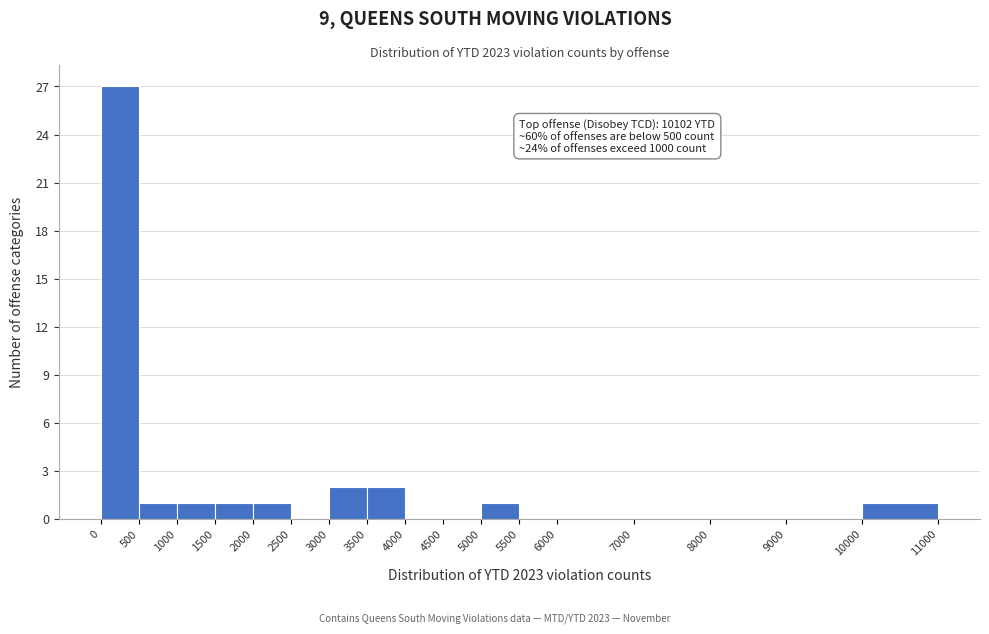

Which range on the x-axis has the tallest bar?

0 to 500